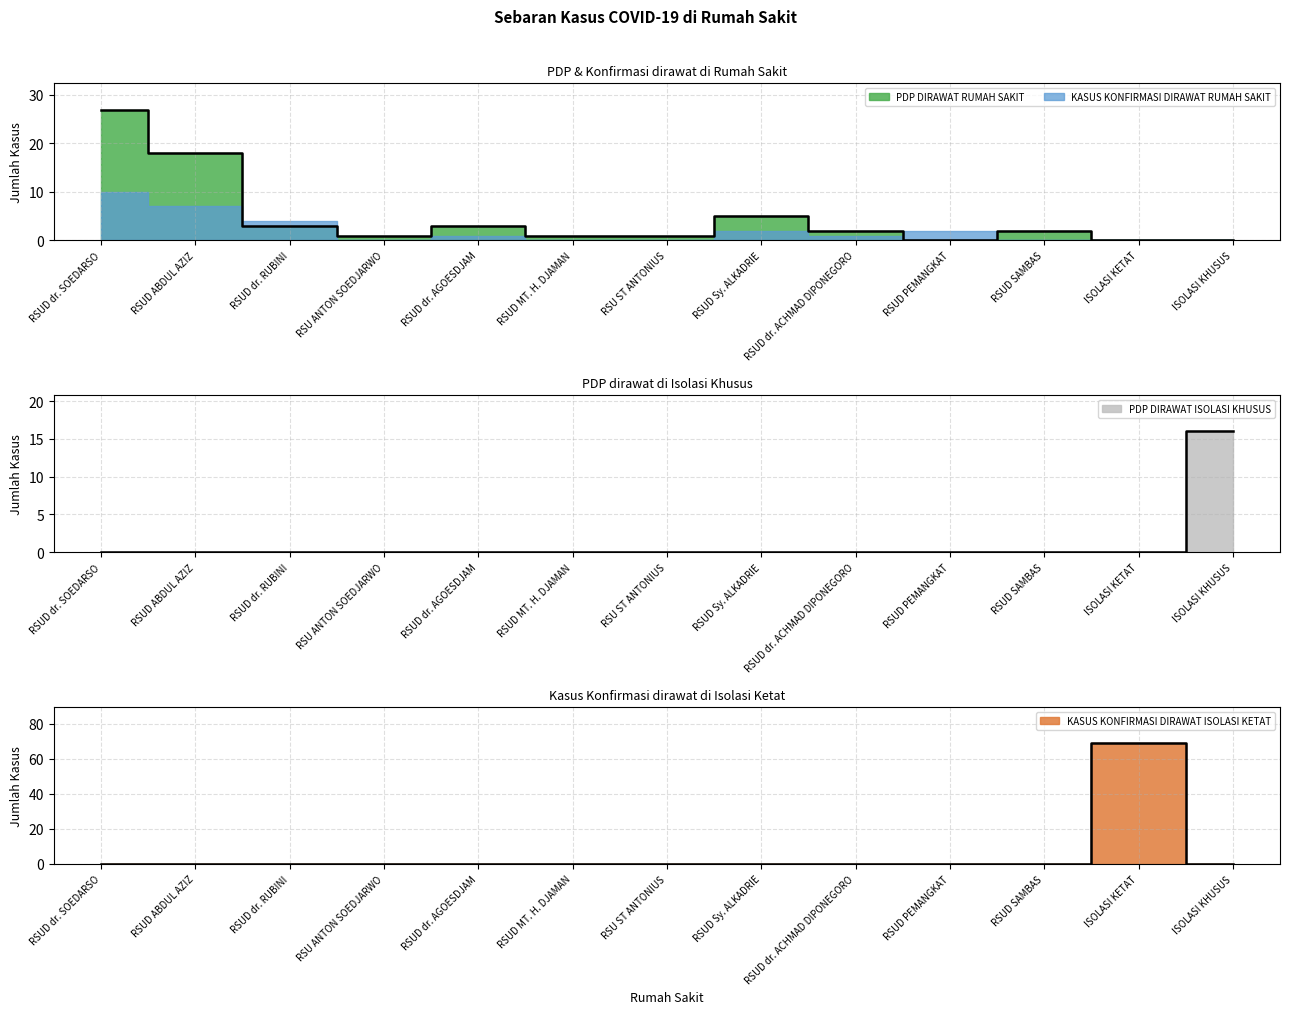

At how many categories does at least one series exceed 67?

1